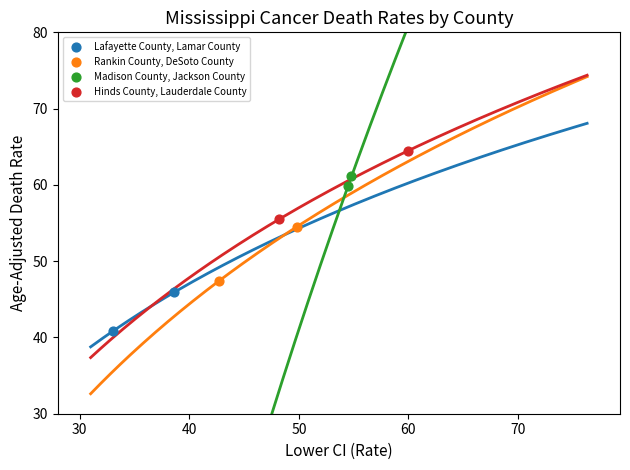

Which series reaches the minimum Y coordinate?

Lafayette County, Lamar County